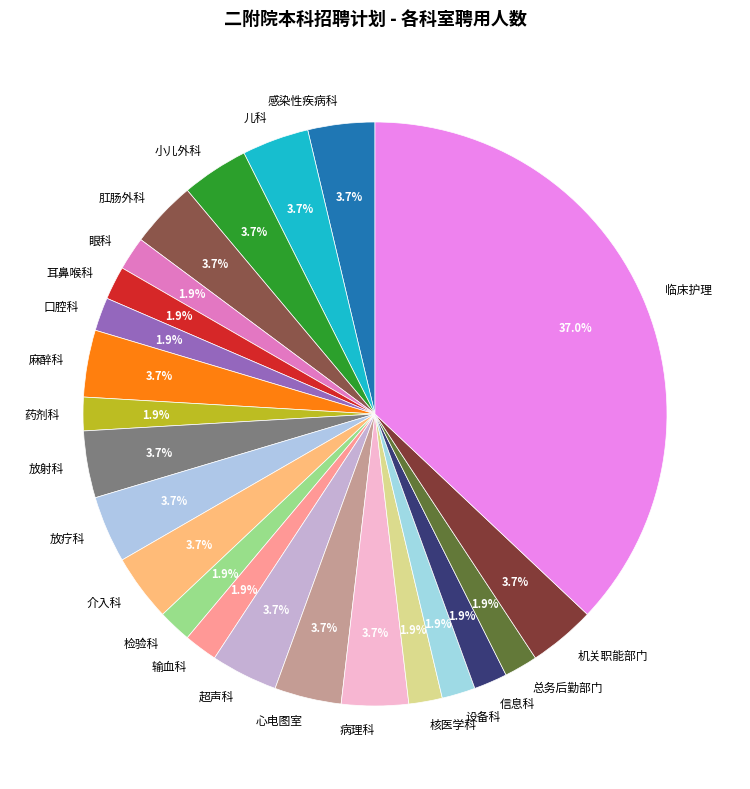

Which has a higher value, 设备科 or 放疗科?

放疗科